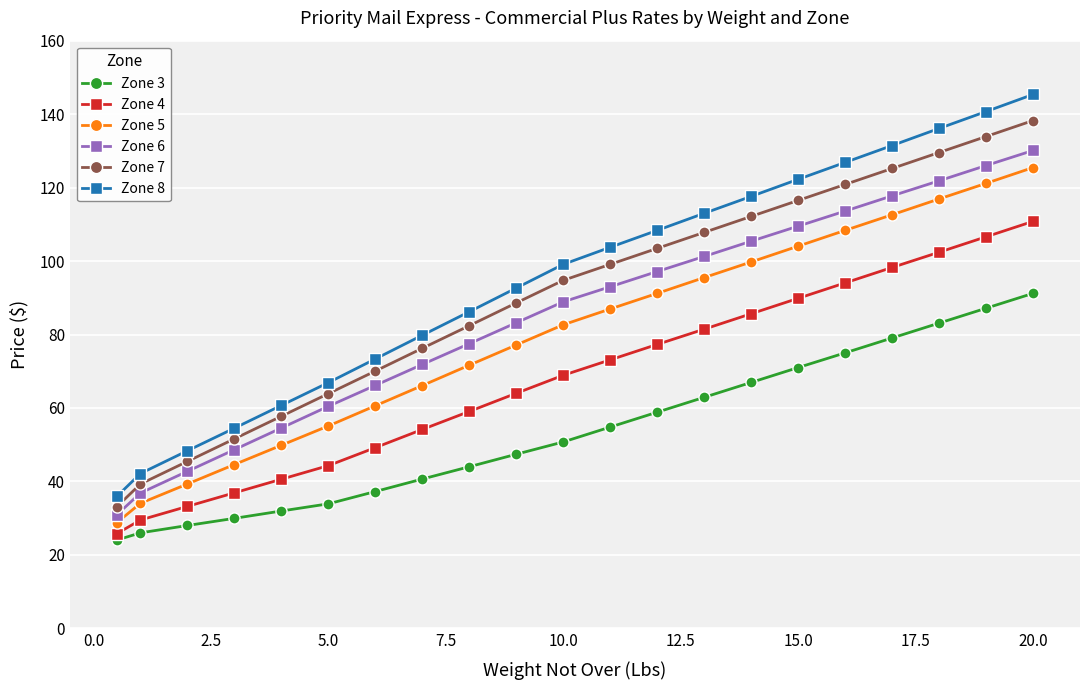

What is the value of the Zone 6 point at the 12th from the left?

93.0